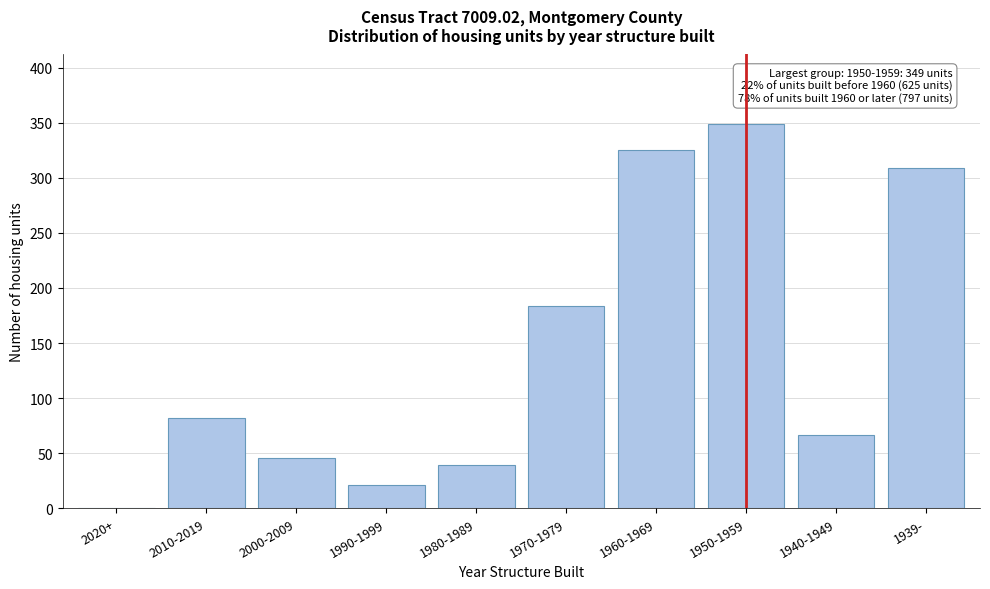

Reading right to left, transcribe all the data shown in this chart.

1939-=309	1940-1949=67	1950-1959=349	1960-1969=325	1970-1979=184	1980-1989=39	1990-1999=21	2000-2009=46	2010-2019=82	2020+=0